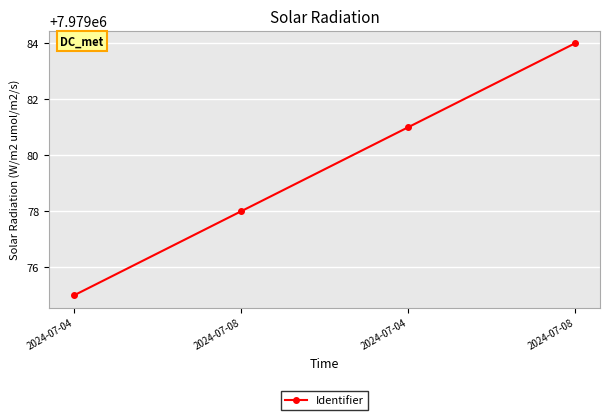

How many series are shown in this chart?

1